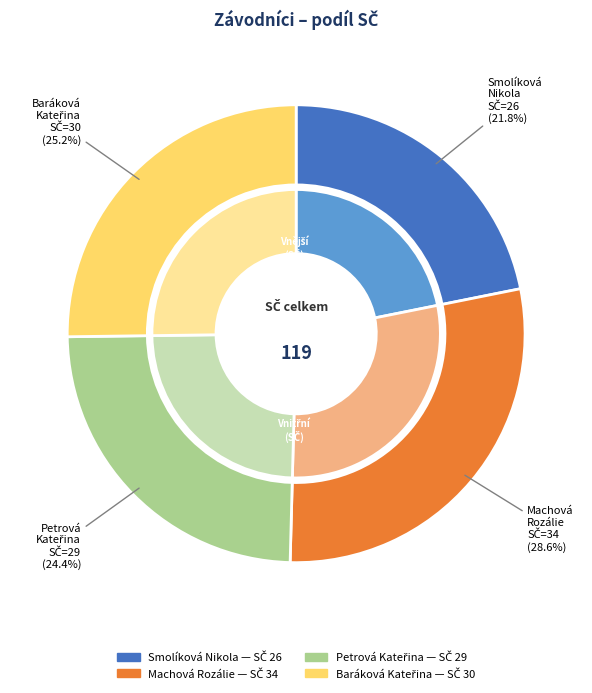

Which slice is the largest?

Machová Rozálie (SČ=34)